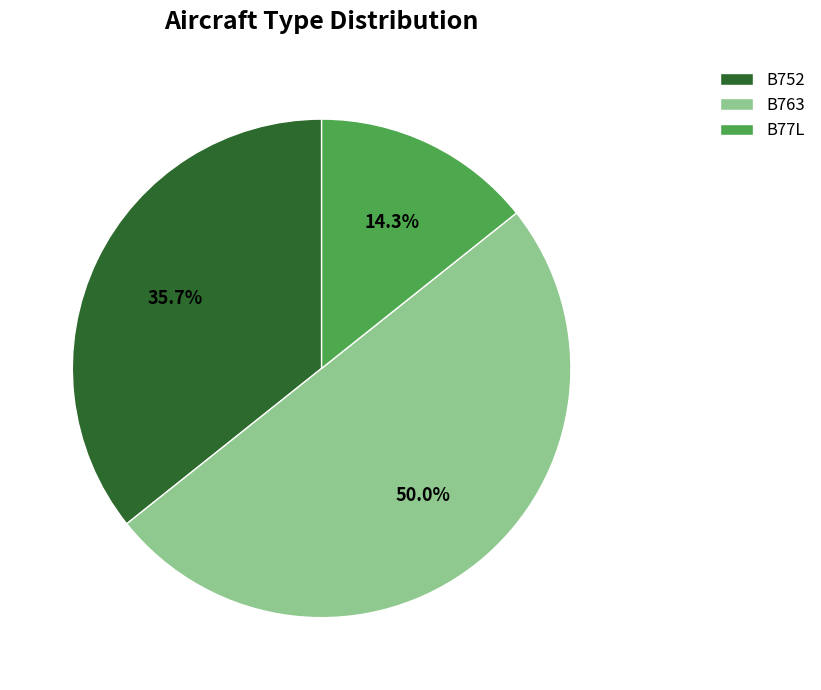

What percentage is the B77L slice, to the nearest percent?

14%